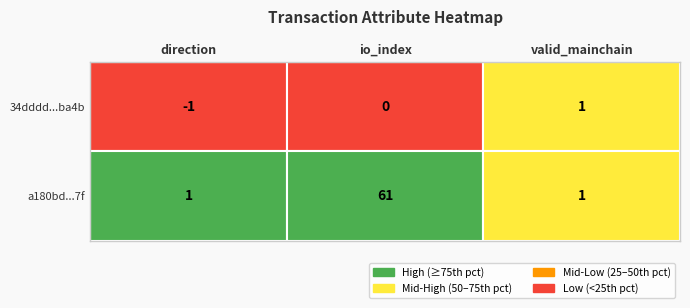

Reading left to right, transcribe all the data shown in this chart.

34dddd547bde5dace84540cfac4f0b56902ba4b: -1	0	1
a180bdbde317a471ab127a00679687662045637: 1	61	1